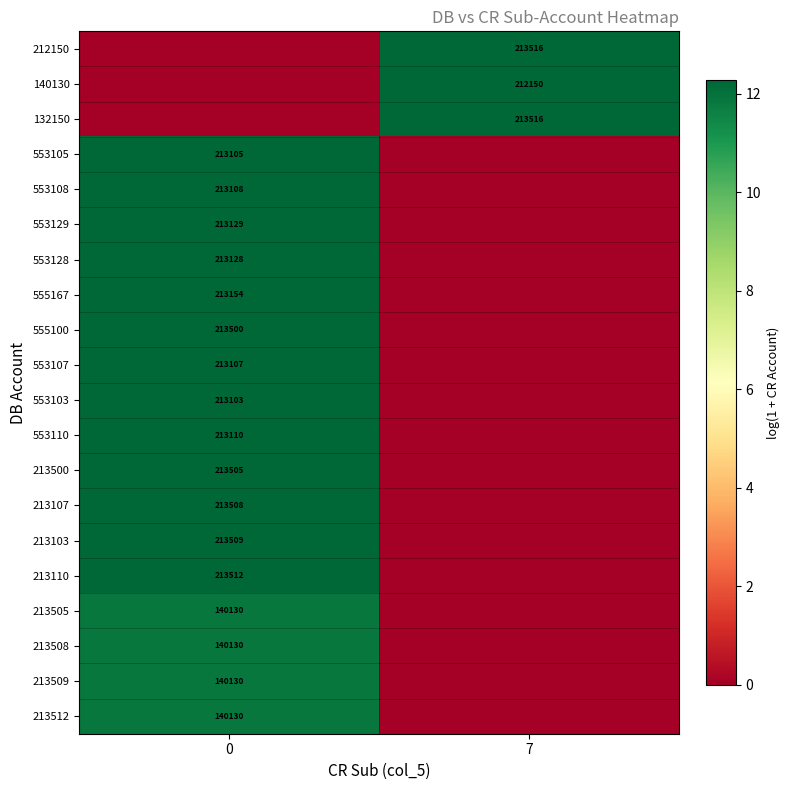

The value of 553108 at 0 is 213108. True or false?

True